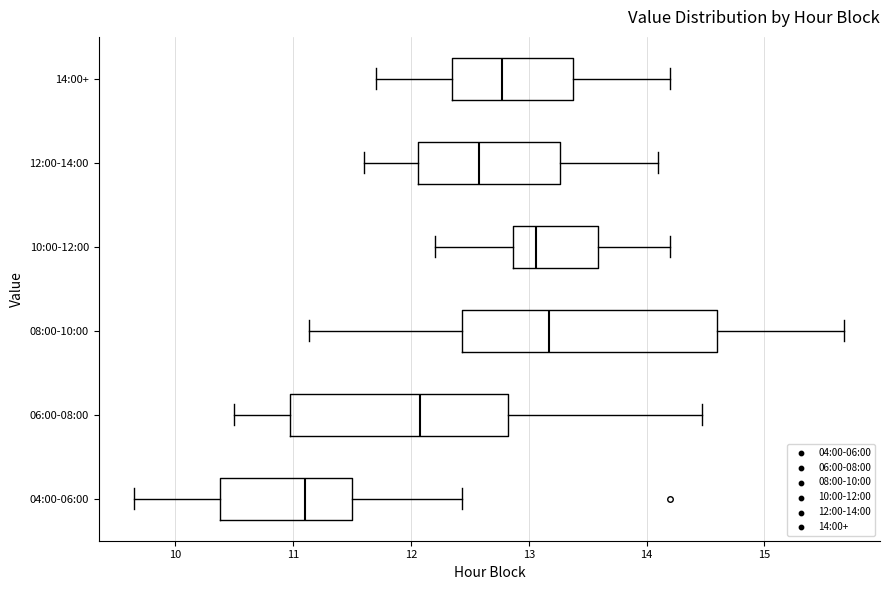

Which box's median line is the furthest to the right?

08:00-10:00